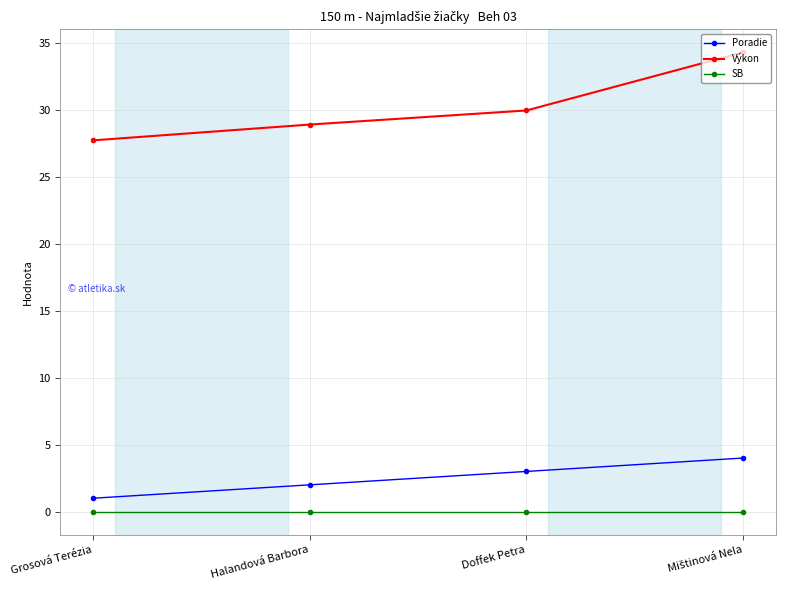

Which series has the largest range (max minus min)?

Výkon